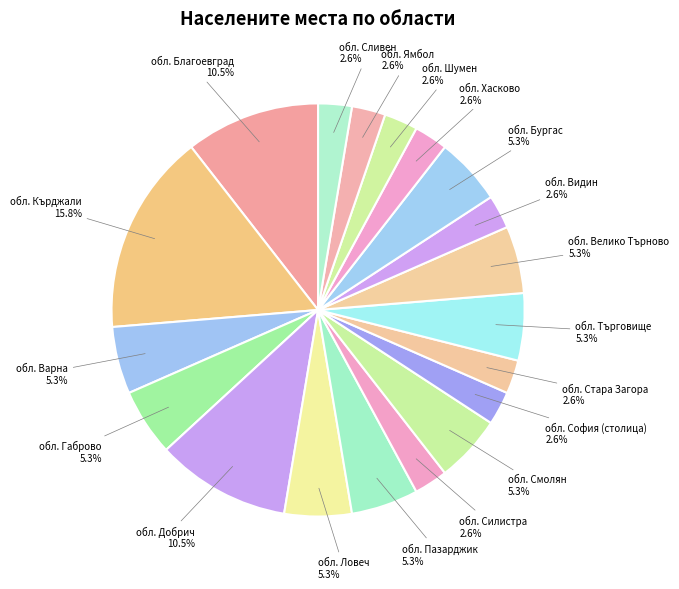

How many segments does this pie chart have?

19